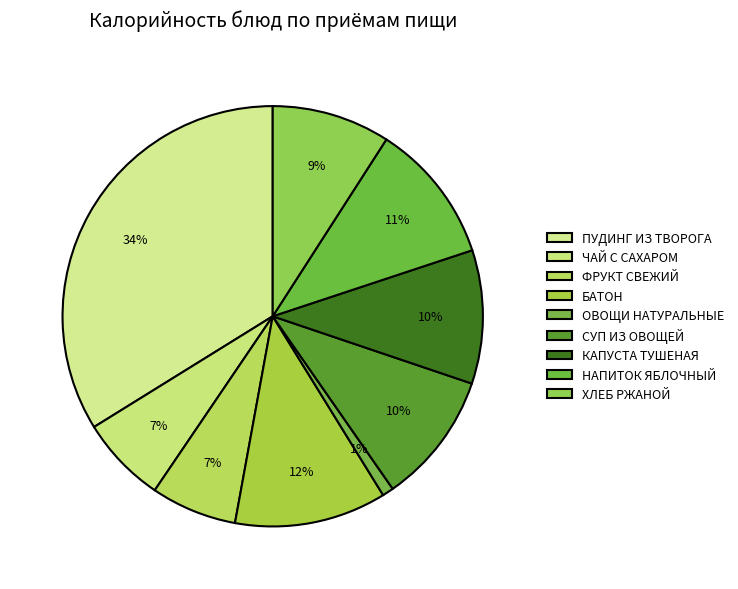

To the nearest percent, what portion does КАПУСТА ТУШЕНАЯ represent?

10%